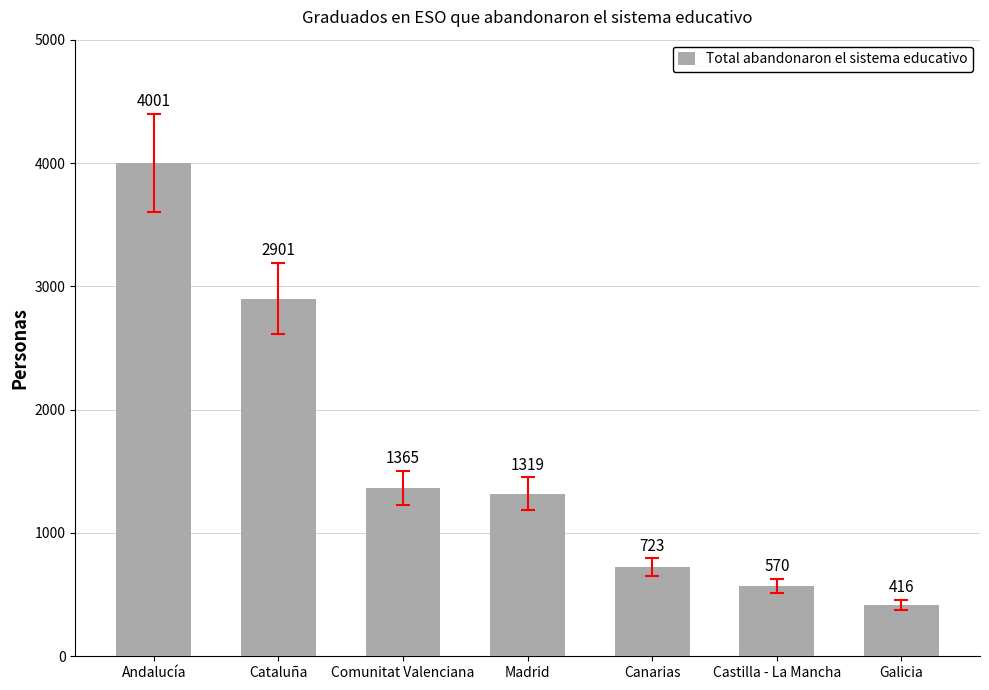

What is the difference between the values at Canarias and Castilla - La Mancha?

153